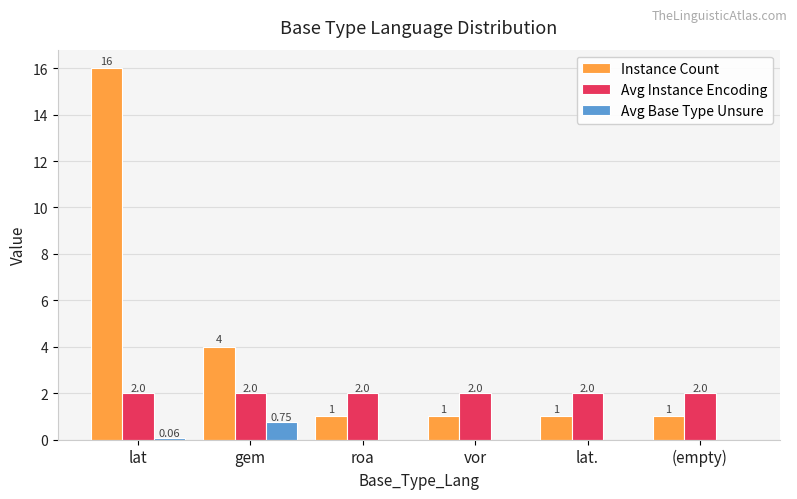

Count the number of data series in this chart.

3